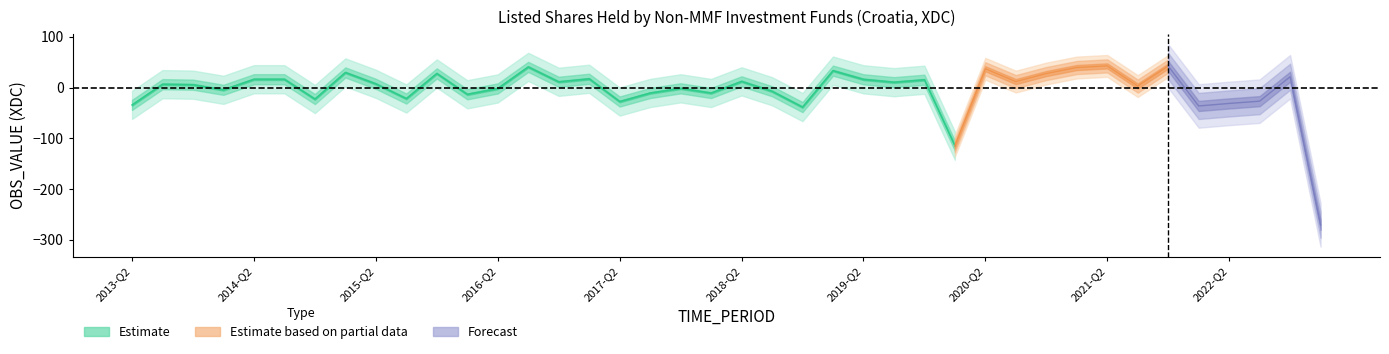

How many negative values are there?

17